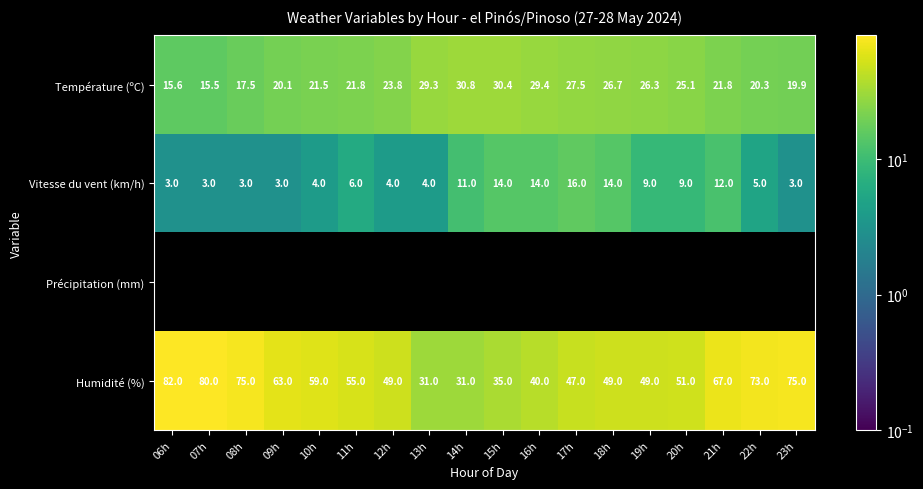

Is the value of Vitesse du vent (km/h) at 08h greater than the value of Température (ºC) at 14h?

No